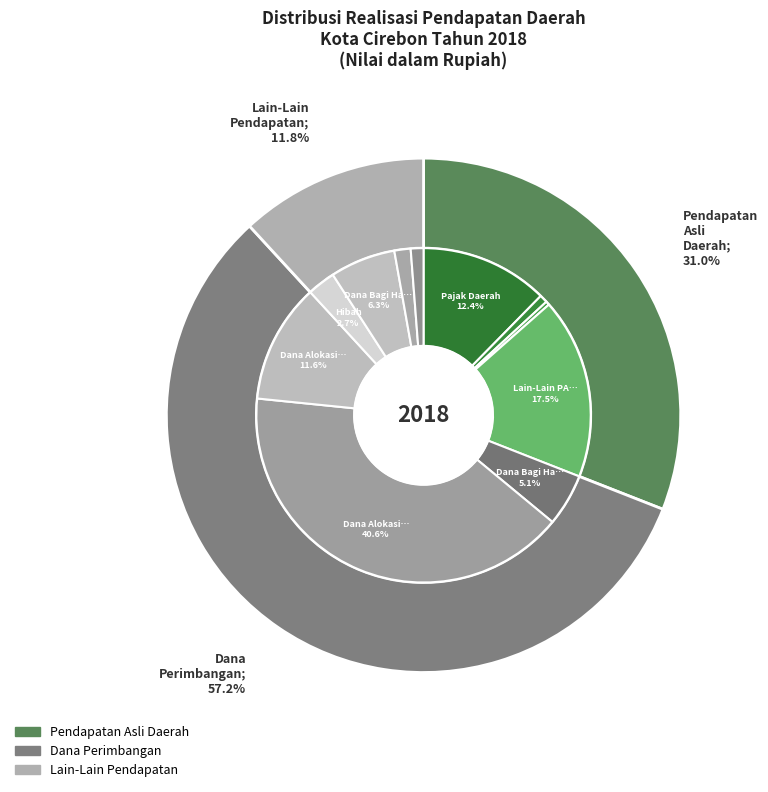

Rank the categories by value from lowest to highest.

Hasil Pengelolaan Keuangan Daerah, Retribusi Daerah, Dana Insentif Daerah, Bantuan Keuangan, Hibah, Dana Bagi Hasil, Dana Bagi Hasil Pajak, Dana Alokasi Khusus, Pajak Daerah, Lain-Lain PAD Yang Sah, Dana Alokasi Umum